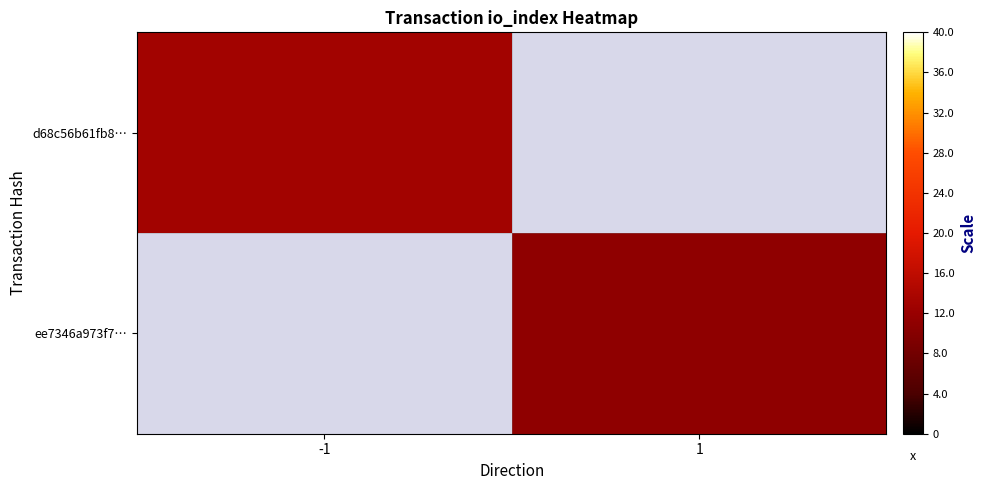

Is the value of ee7346a973f7… at 1 greater than the value of d68c56b61fb8… at 1?

No